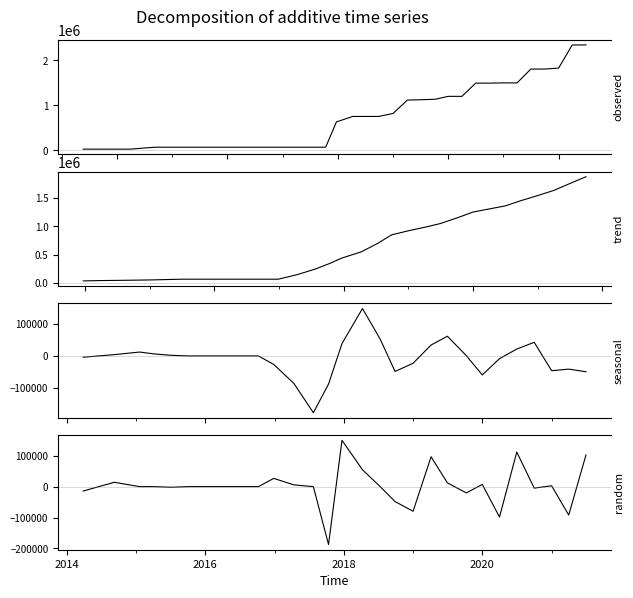

Is it true that observed equals 1258938.3 at 22?

False